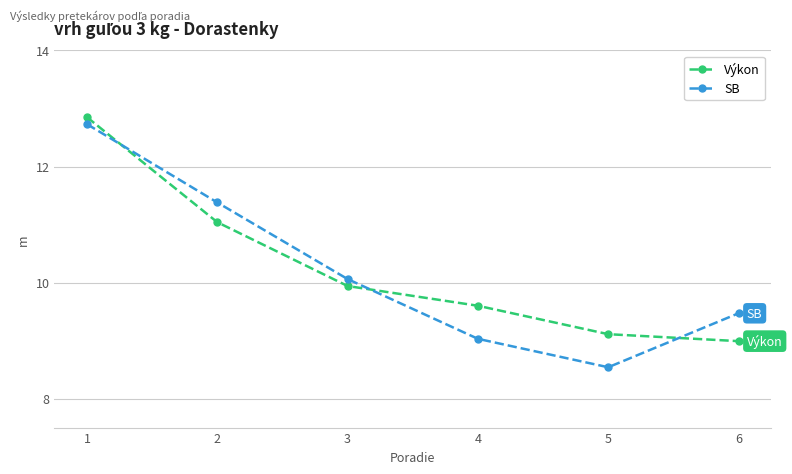

Which category has the highest value in the Výkon series?

1